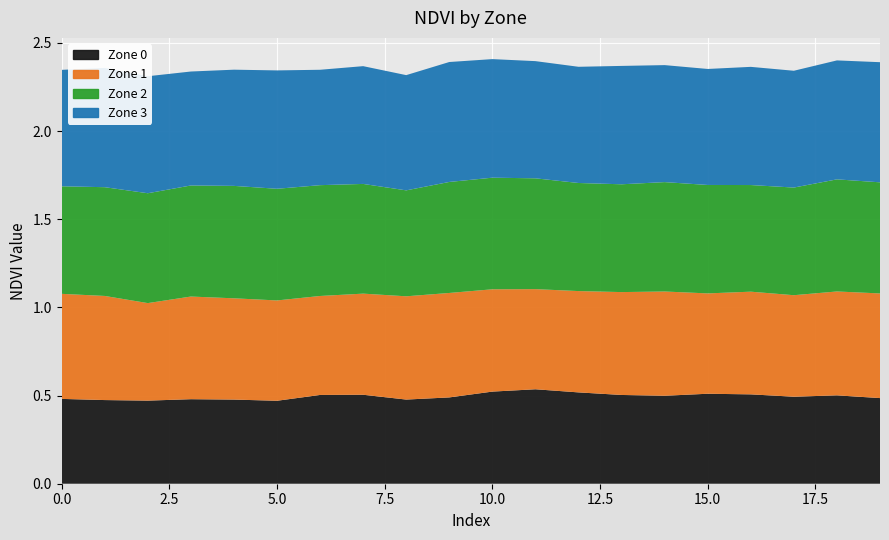

Count the Zone 0 values in the range 0 to 1.

20